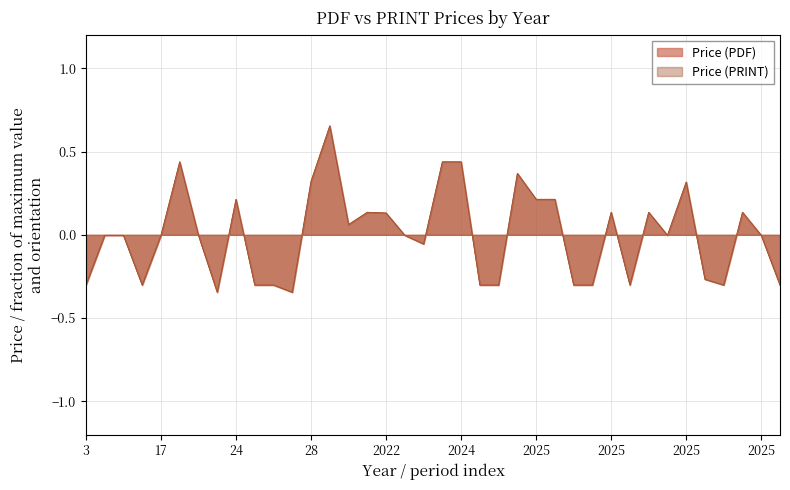

Rank the series at 18 from lowest to highest value.

Price (PDF), Price (PRINT)